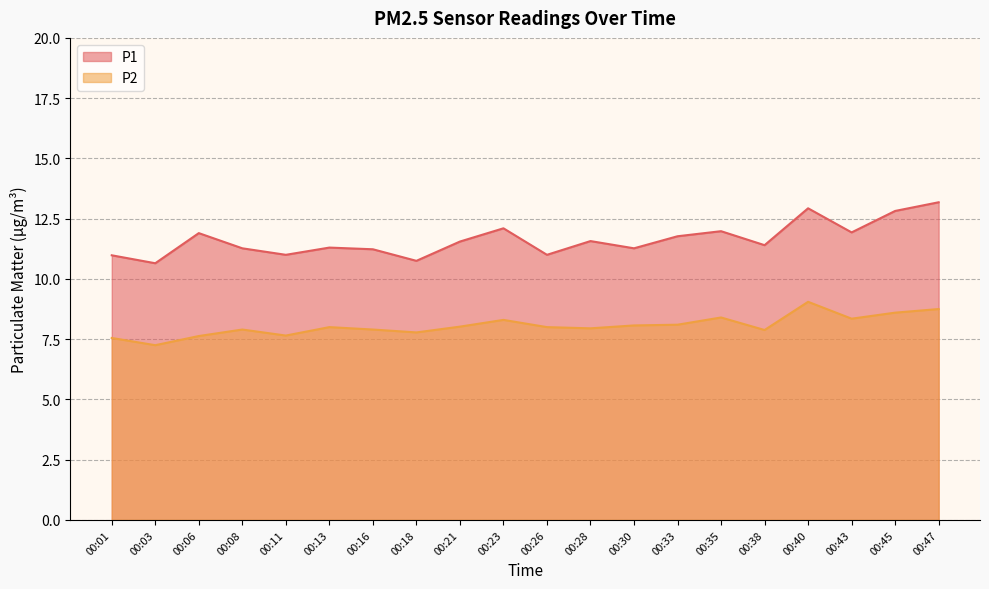

What is the difference between the P2 values at 00:40 and 00:06?

1.4